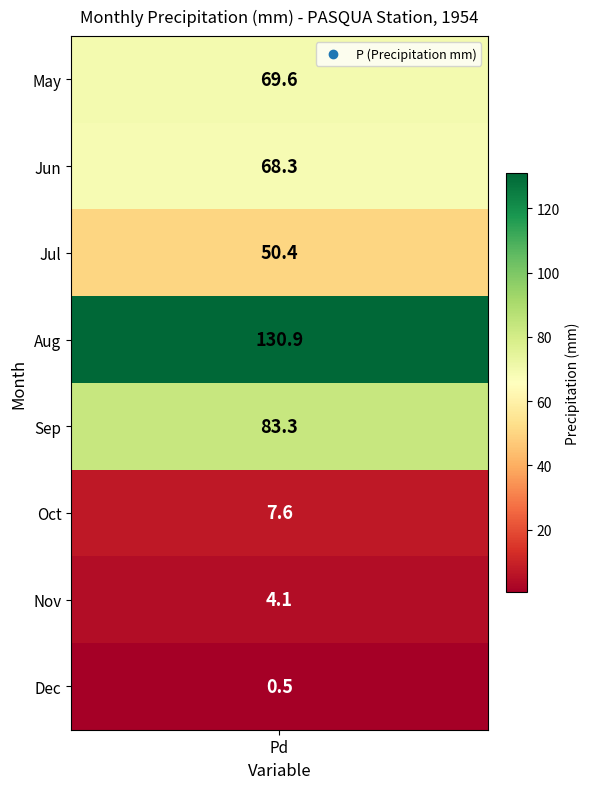

What is the difference between the values at 11 and 7?

46.3